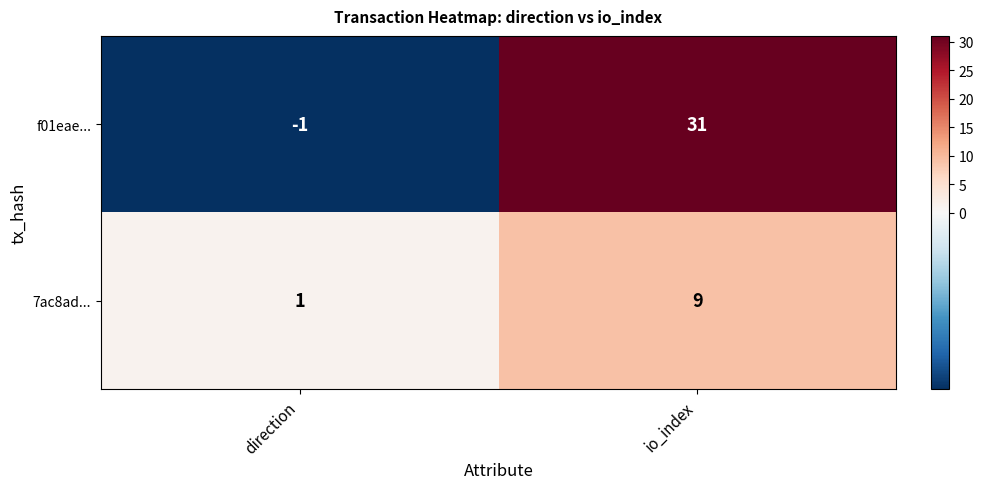

How many data points does each series have?

2